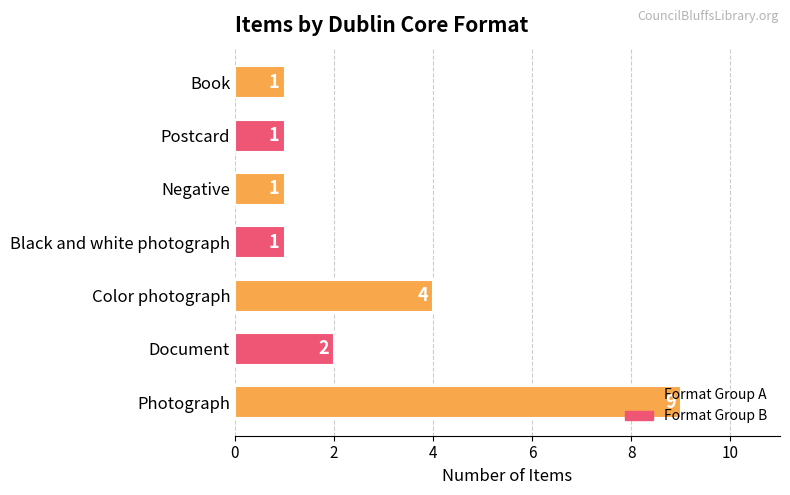

The chart shows a value of 4 at Color photograph. True or false?

True